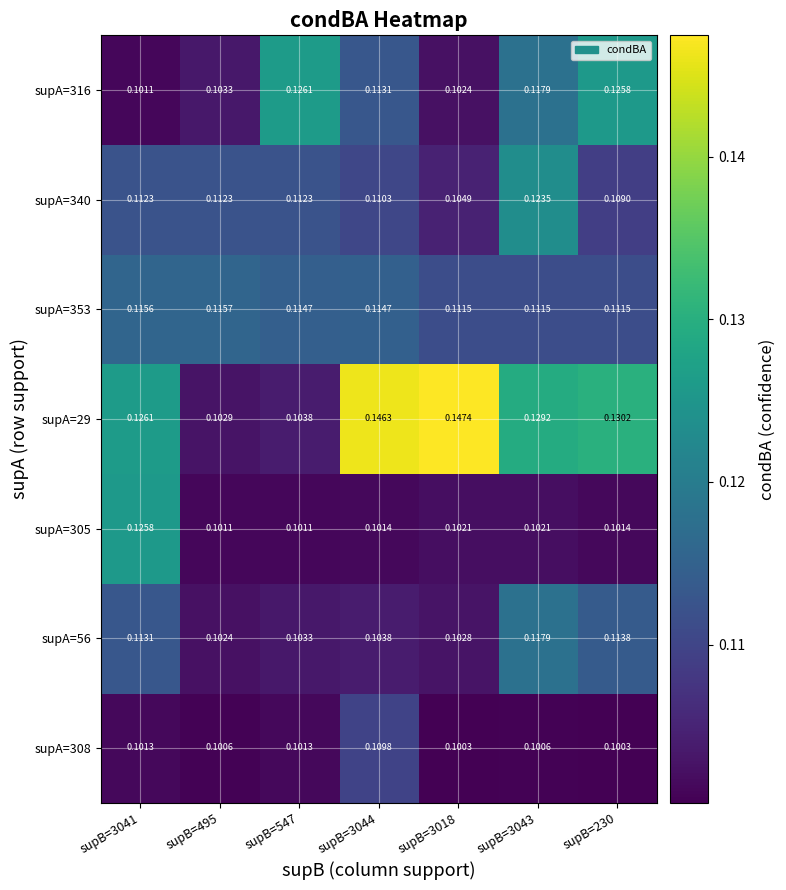

Is the value of supA=353 at supB=3044 greater than the value of supA=308 at supB=3018?

Yes